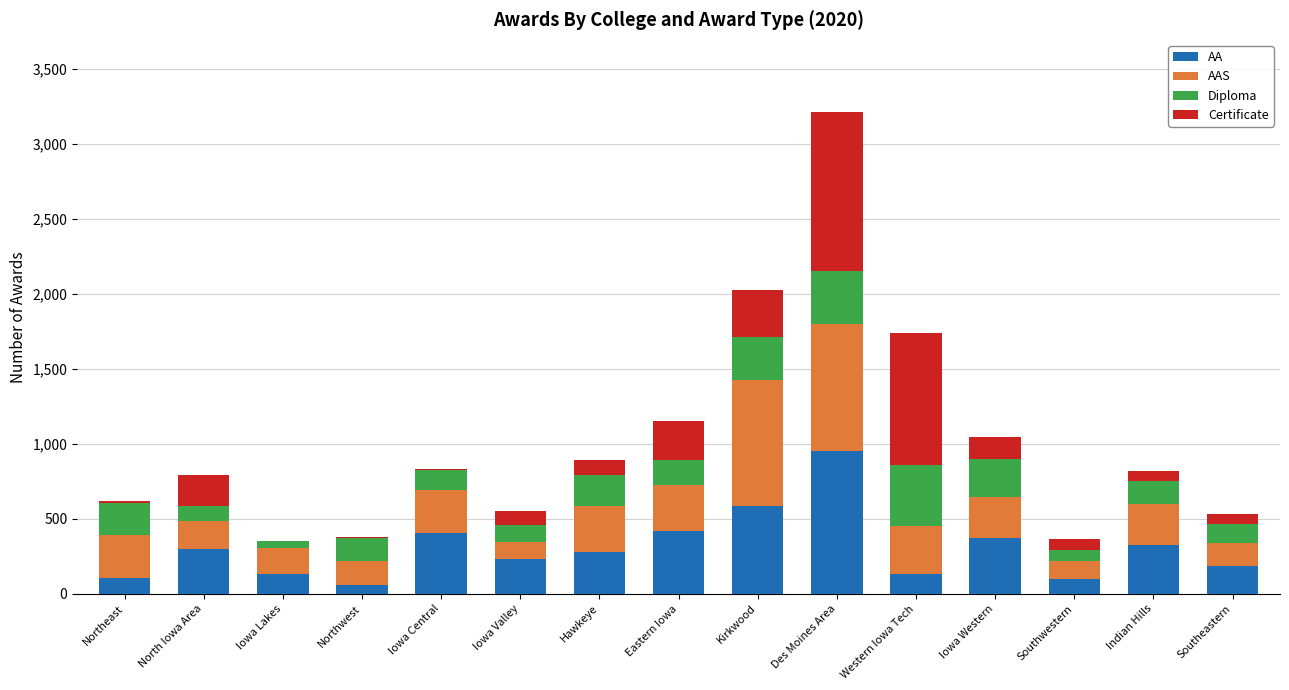

What is the sum of the AA values at Western Iowa Tech and Iowa Western?

507